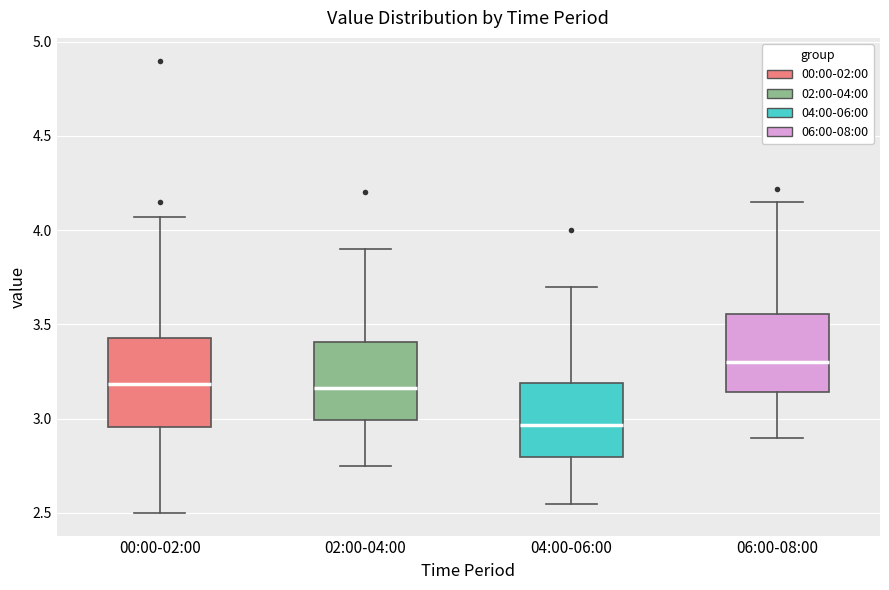

Which box's median line is the highest?

06:00-08:00